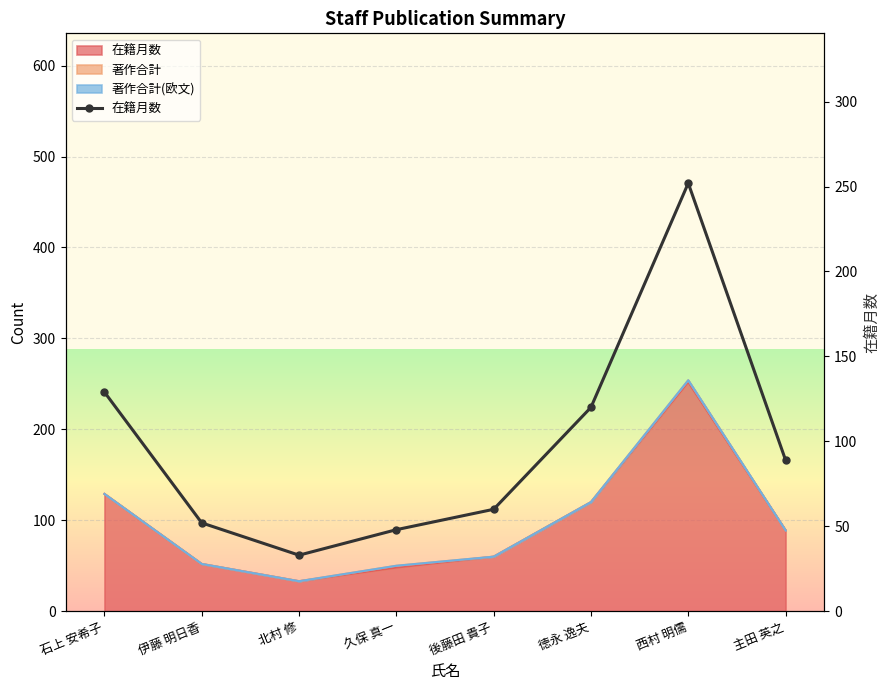

How many lines are shown in the chart?

1